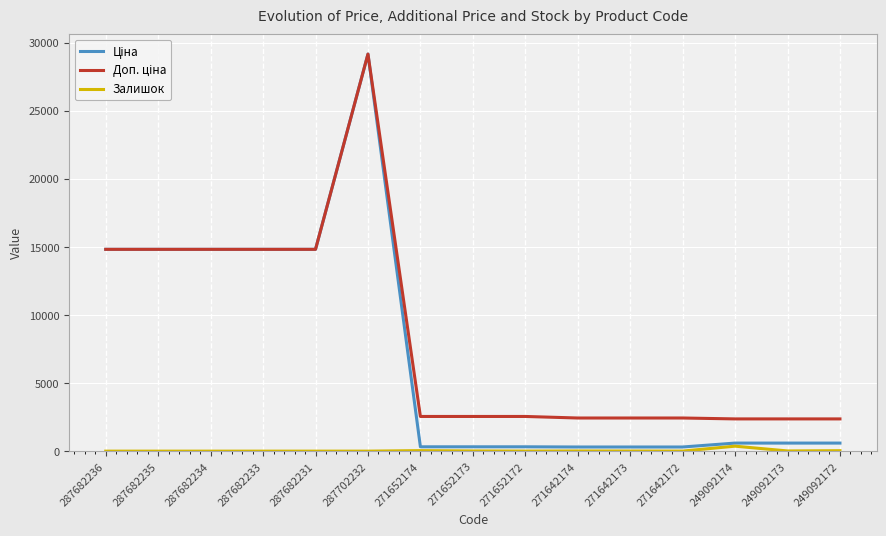

What is the total value across all series at 287682233?

29635.2